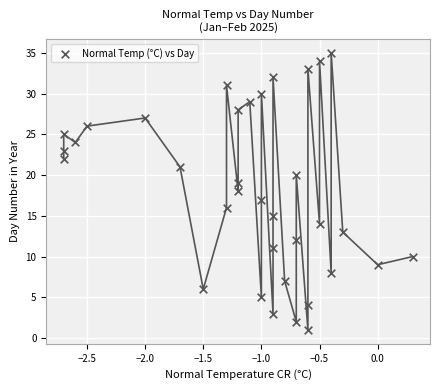

What is the range of Y values (max minus min)?

34